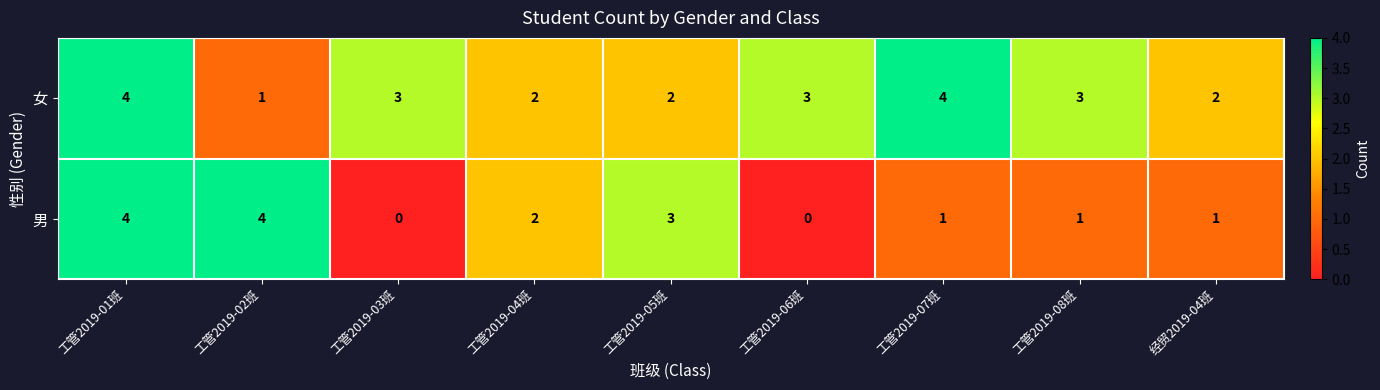

What is the sum of all 女 values?

24